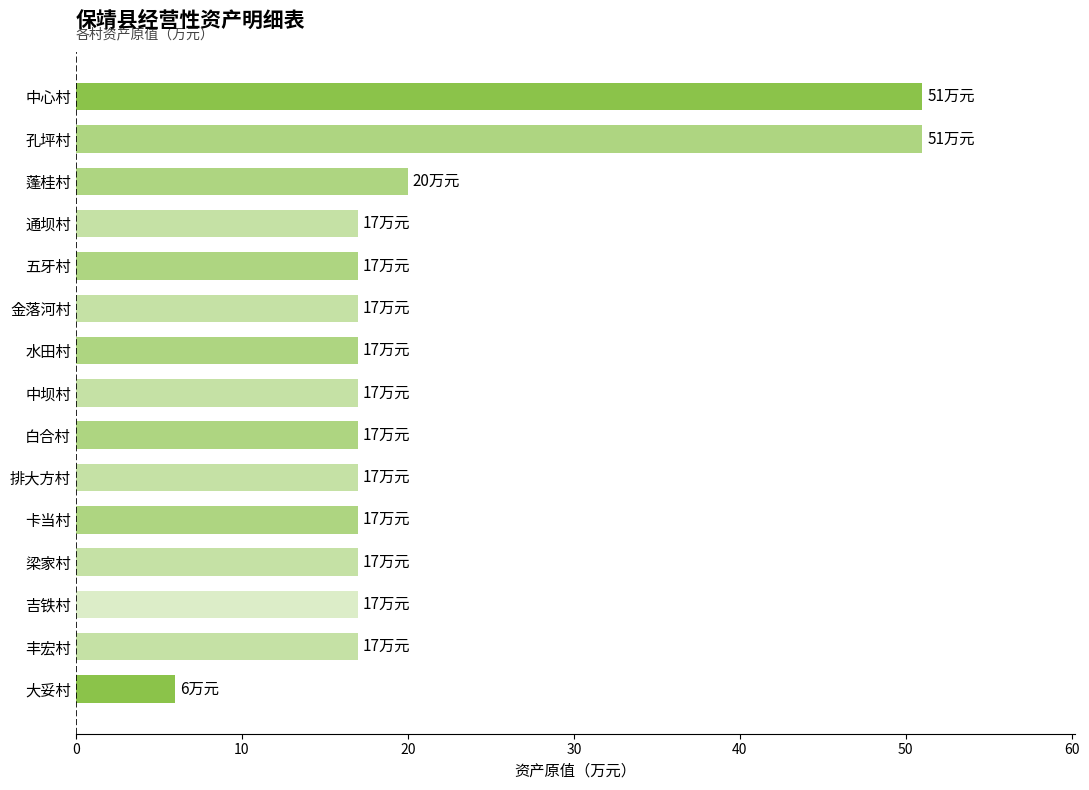

Where is the data nearest to the value 28?

蓬桂村